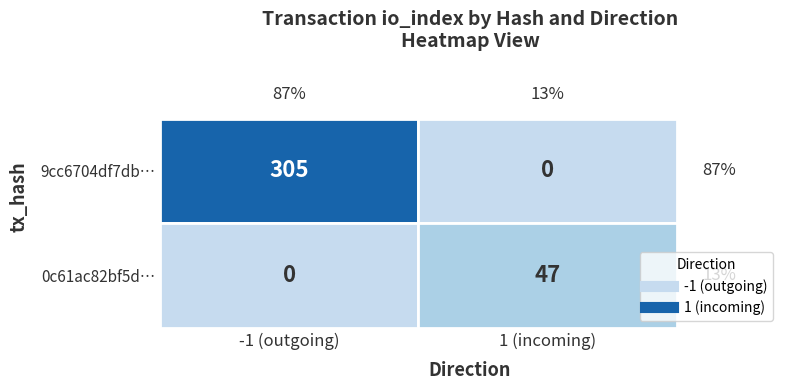

How many categories are shown in the chart?

2